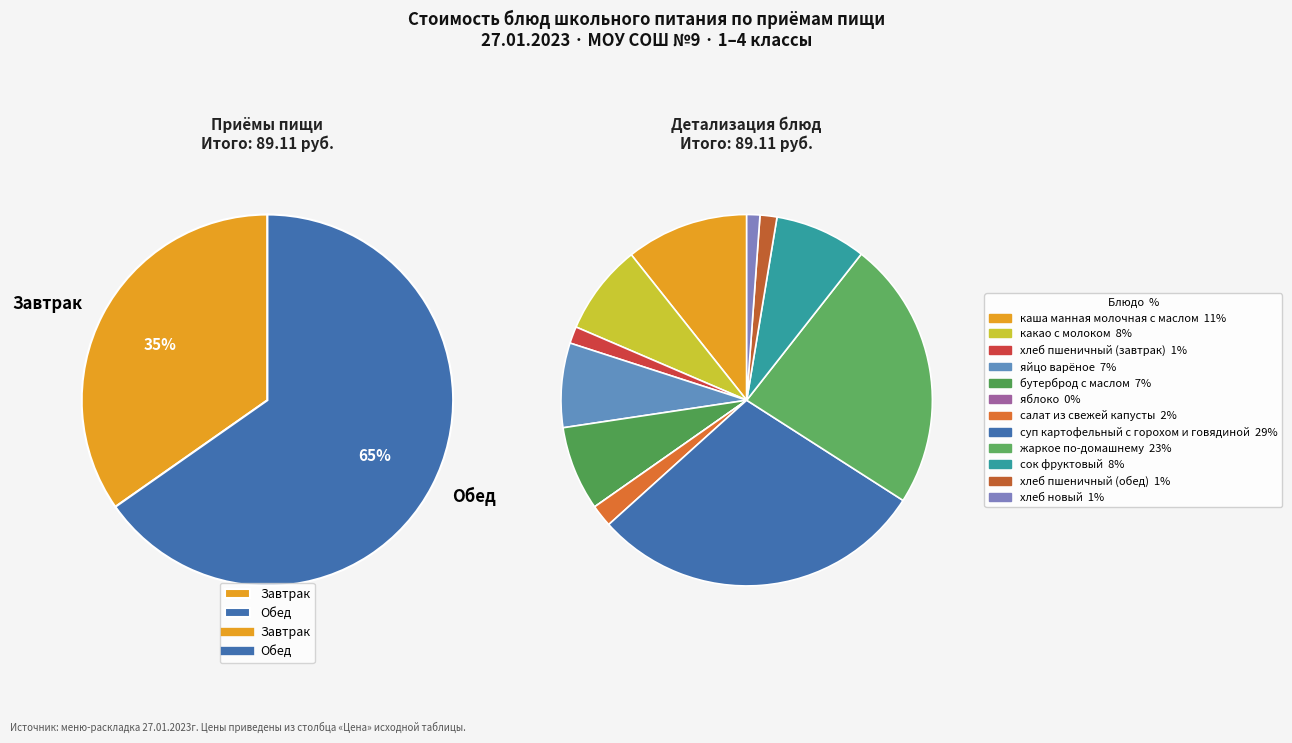

Rank the categories by value from lowest to highest.

яблоко, хлеб новый, хлеб пшеничный (завтрак), хлеб пшеничный (обед), салат из свежей капусты, яйцо варёное, бутерброд с маслом, какао с молоком, сок фруктовый, каша манная молочная с маслом, жаркое по-домашнему, суп картофельный с горохом и говядиной